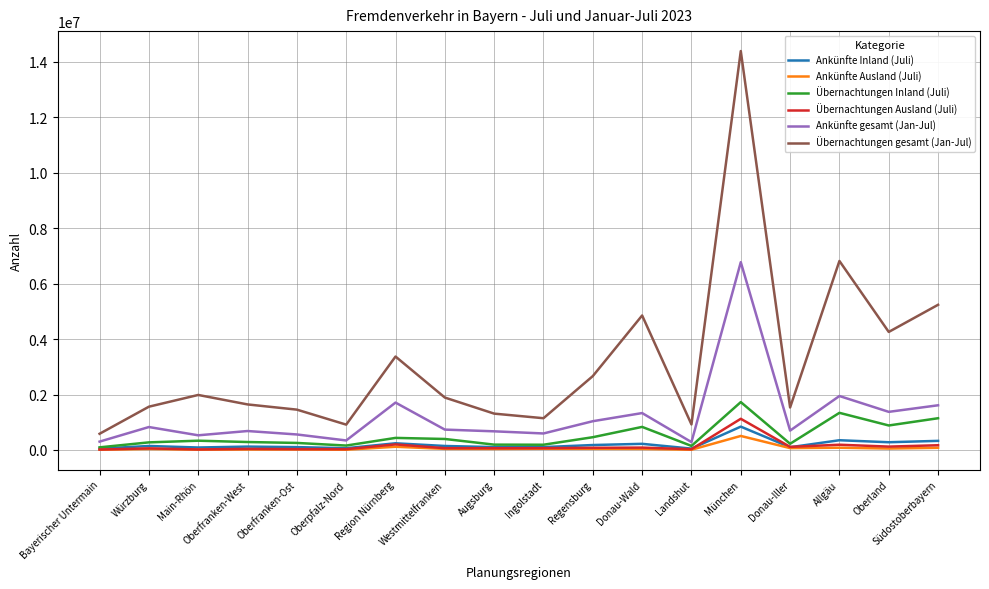

True or false: Übernachtungen gesamt (Jan-Jul) has a value of 914729 at Oberpfalz-Nord.

True